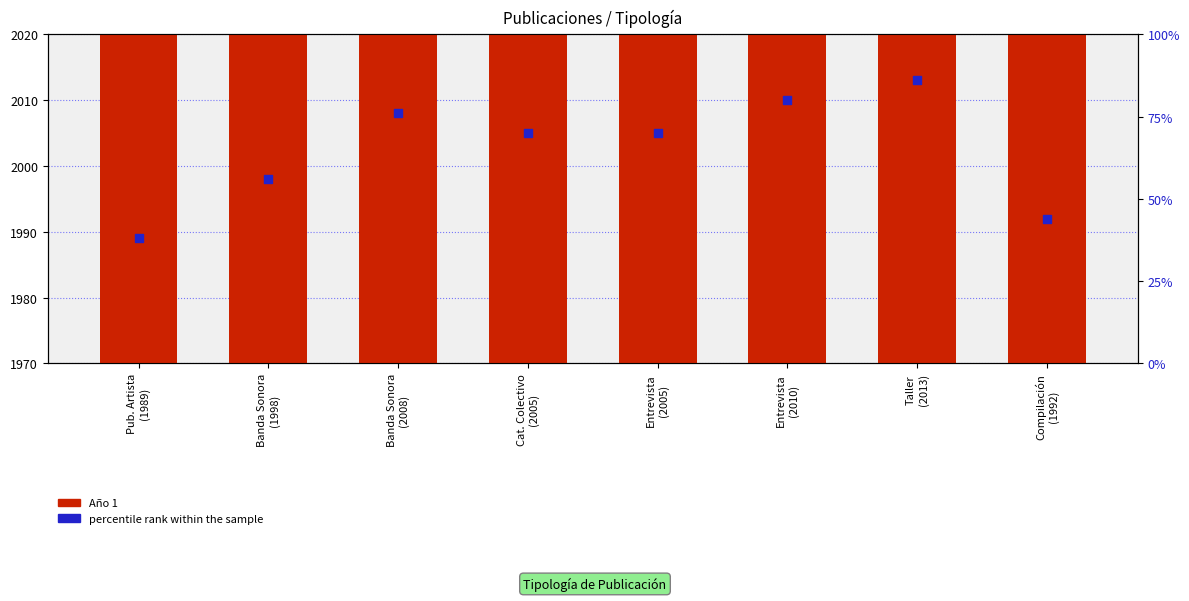

What are all the series names shown in the legend?

Año 1, percentile rank within the sample